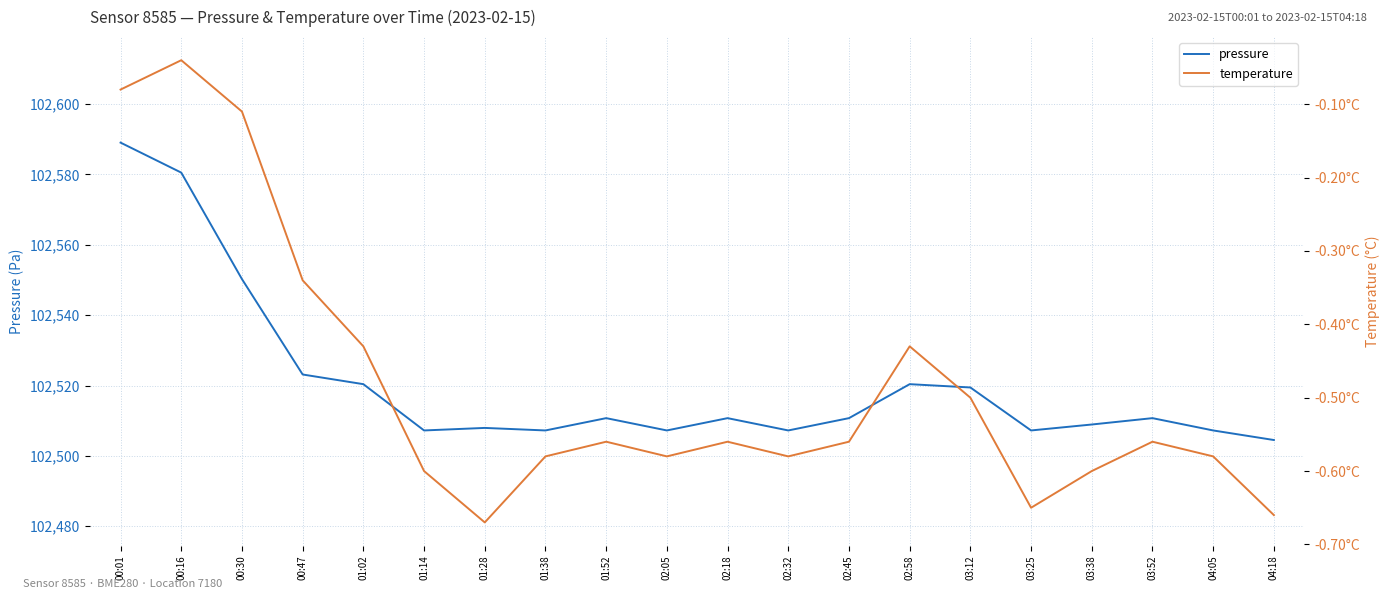

What is the difference between the maximum and minimum values in the pressure series?

84.6